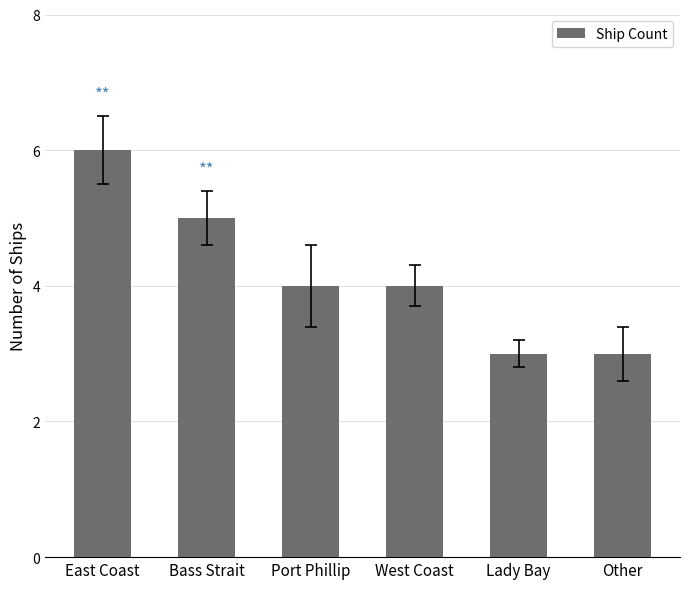

Reading right to left, what are all the values shown in this chart?

Other=3	Lady Bay=3	West Coast=4	Port Phillip=4	Bass Strait=5	East Coast=6